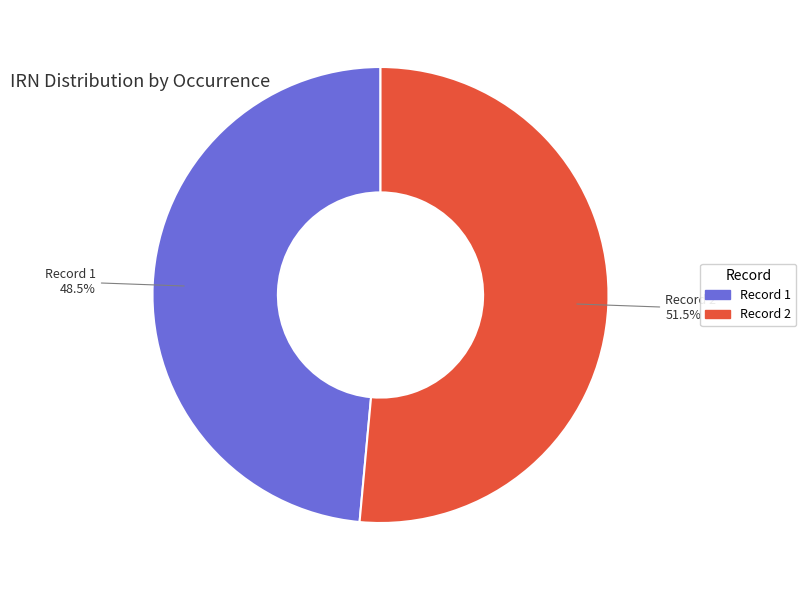

Does any single category account for the majority?

Yes